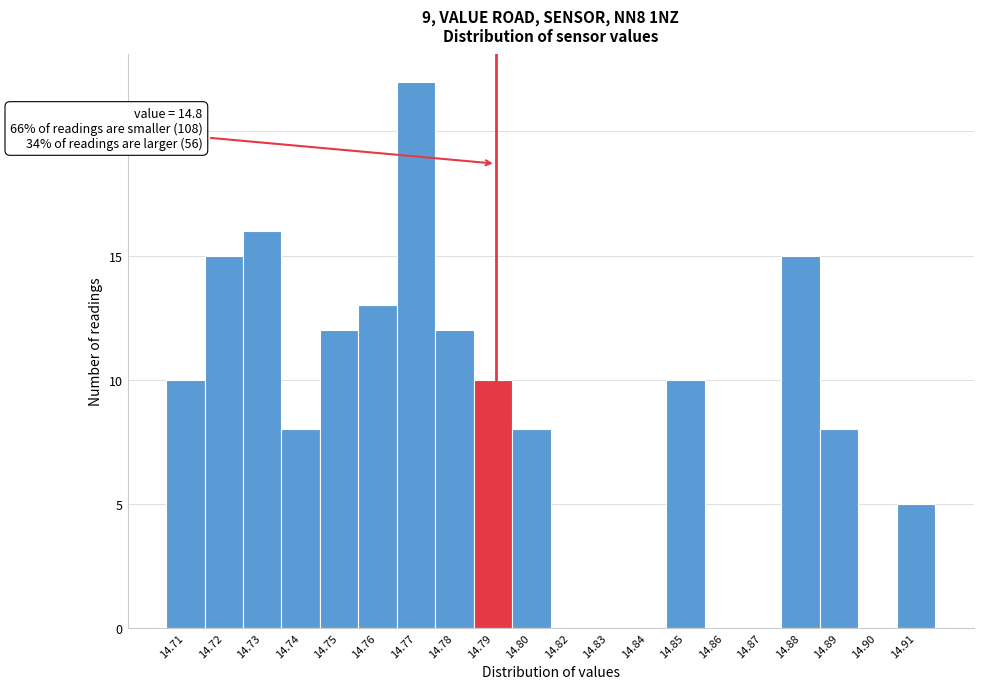

Reading left to right, extract all data points from this chart.

14.71=10	14.72=15	14.73=16	14.74=8	14.75=12	14.76=13	14.77=22	14.78=12	14.79=10	14.80=8	14.82=0	14.83=0	14.84=0	14.85=10	14.86=0	14.87=0	14.88=15	14.89=8	14.90=0	14.91=5